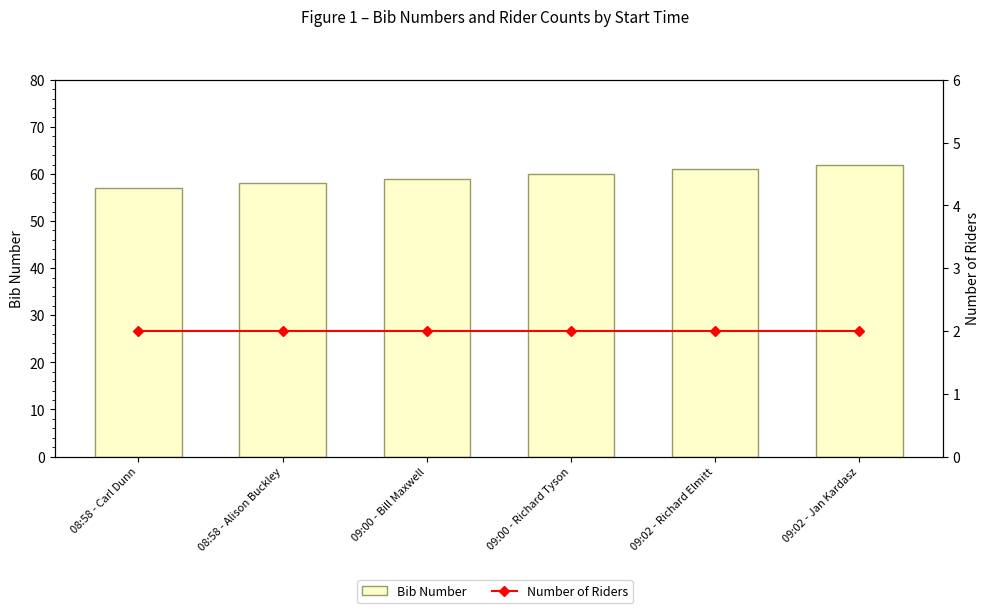

What is the minimum value shown in the chart?

2